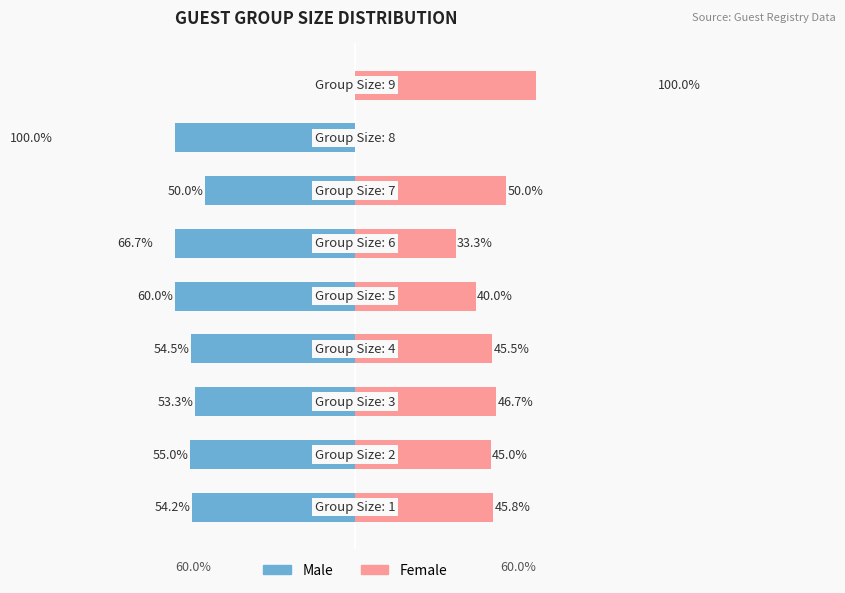

At which category does the chart reach its peak across all series?

8